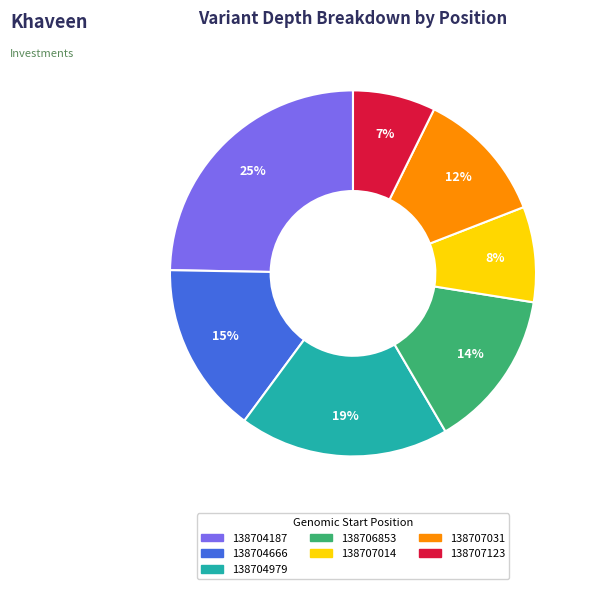

Count the number of slices in the pie.

7